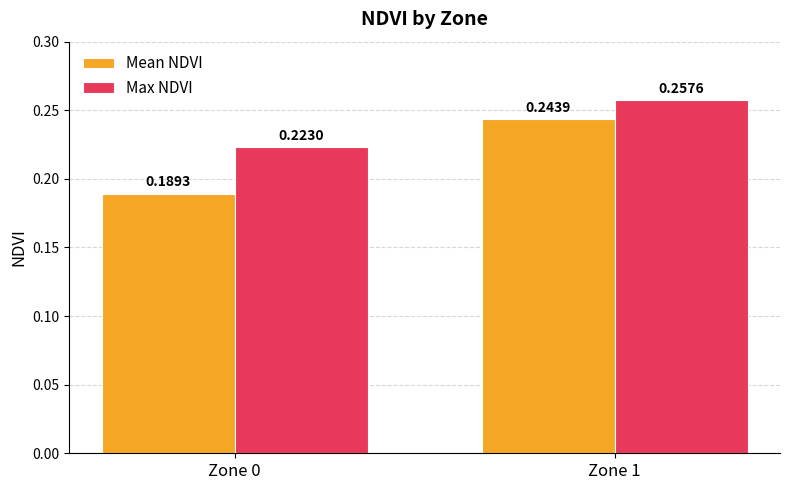

Does the chart contain stacked bars?

No